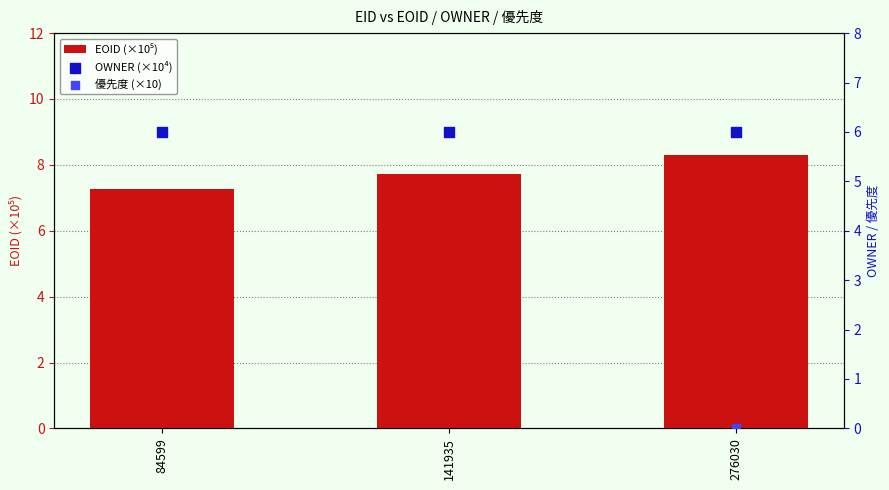

Which series has the largest total across all categories?

優先度 (×10)